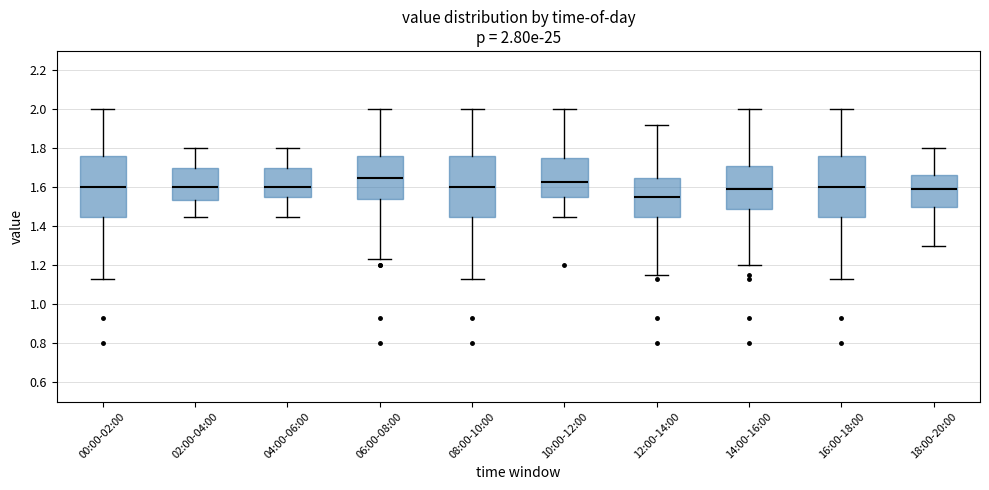

Which box has the lowest median line?

12:00-14:00